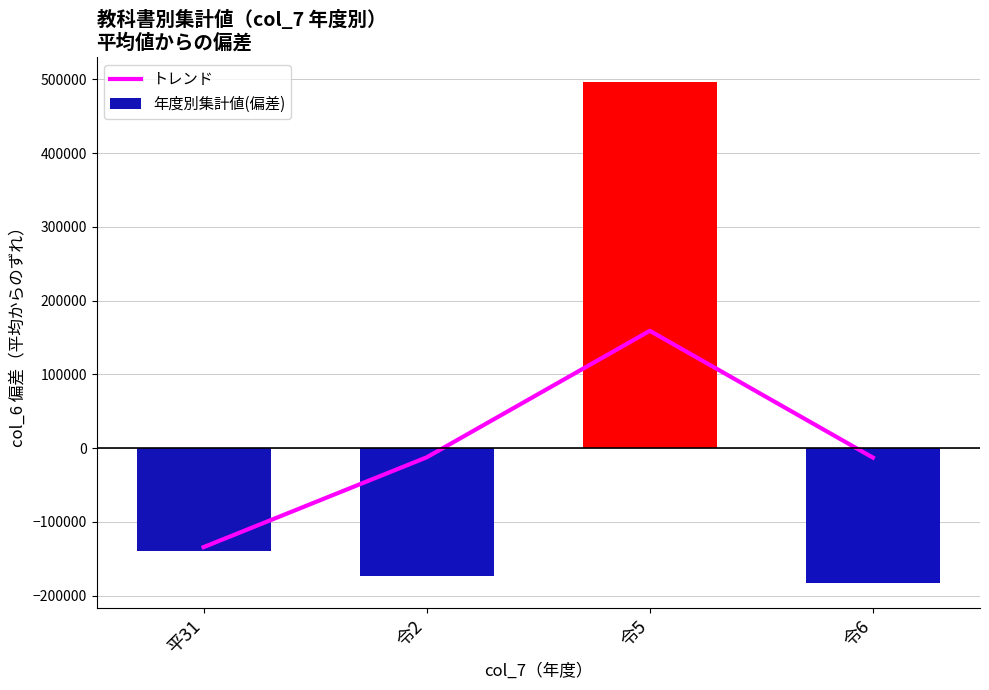

List the series in order of their overall mean, highest first.

トレンド, 年度別集計値(偏差)